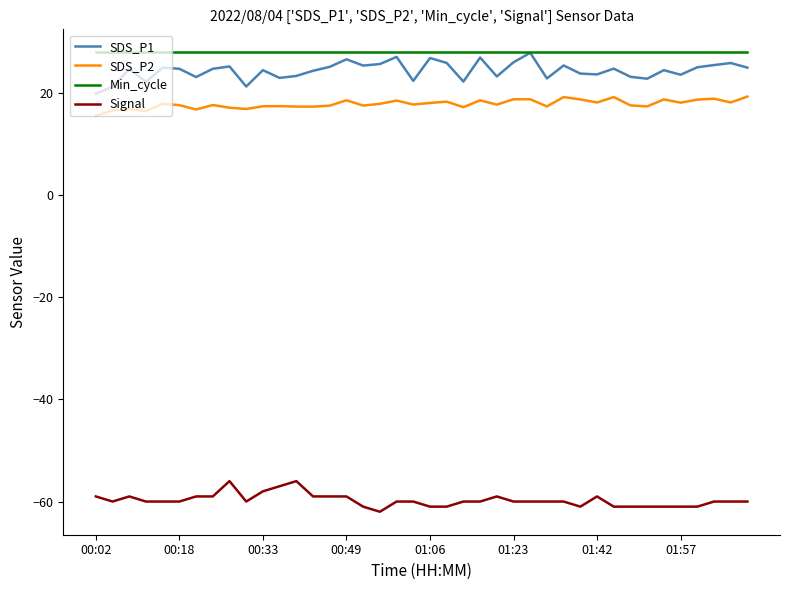

What is the lowest value of the SDS_P1 series?

19.9